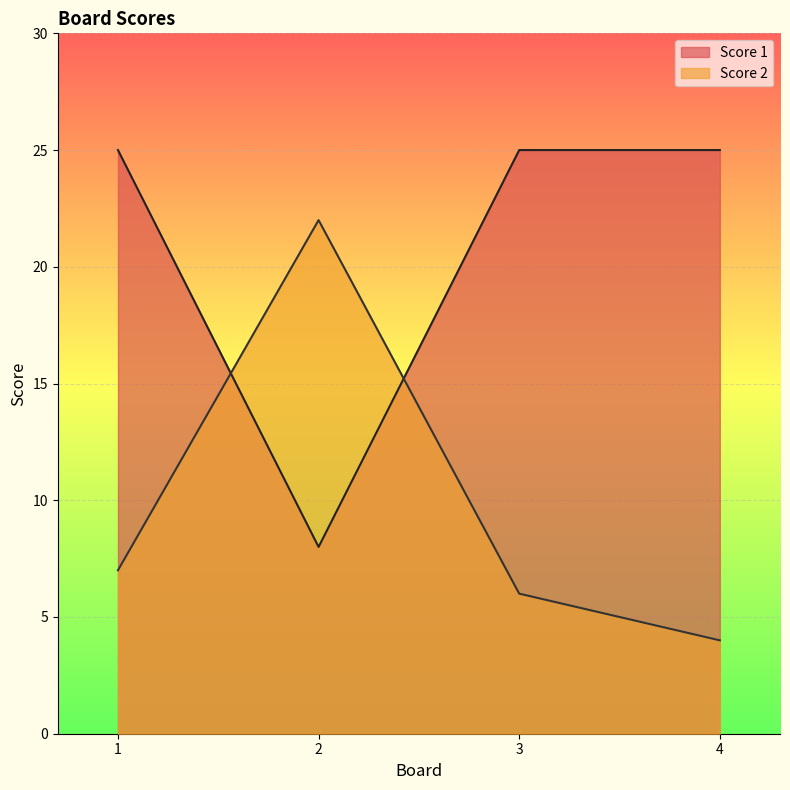

How many values in the Score 2 series are below 7?

2